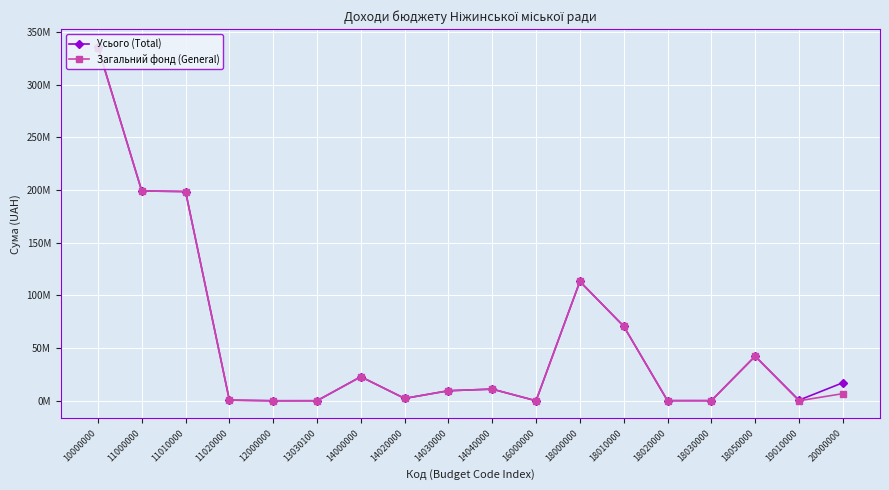

Is this an area chart (filled region under the line)?

No